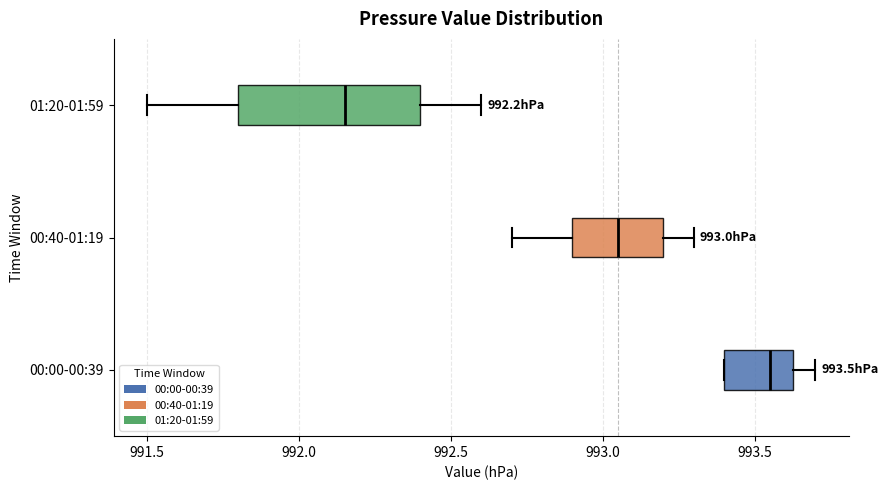

Comparing the boxes themselves (not the whiskers), which one is the widest?

01:20-01:59